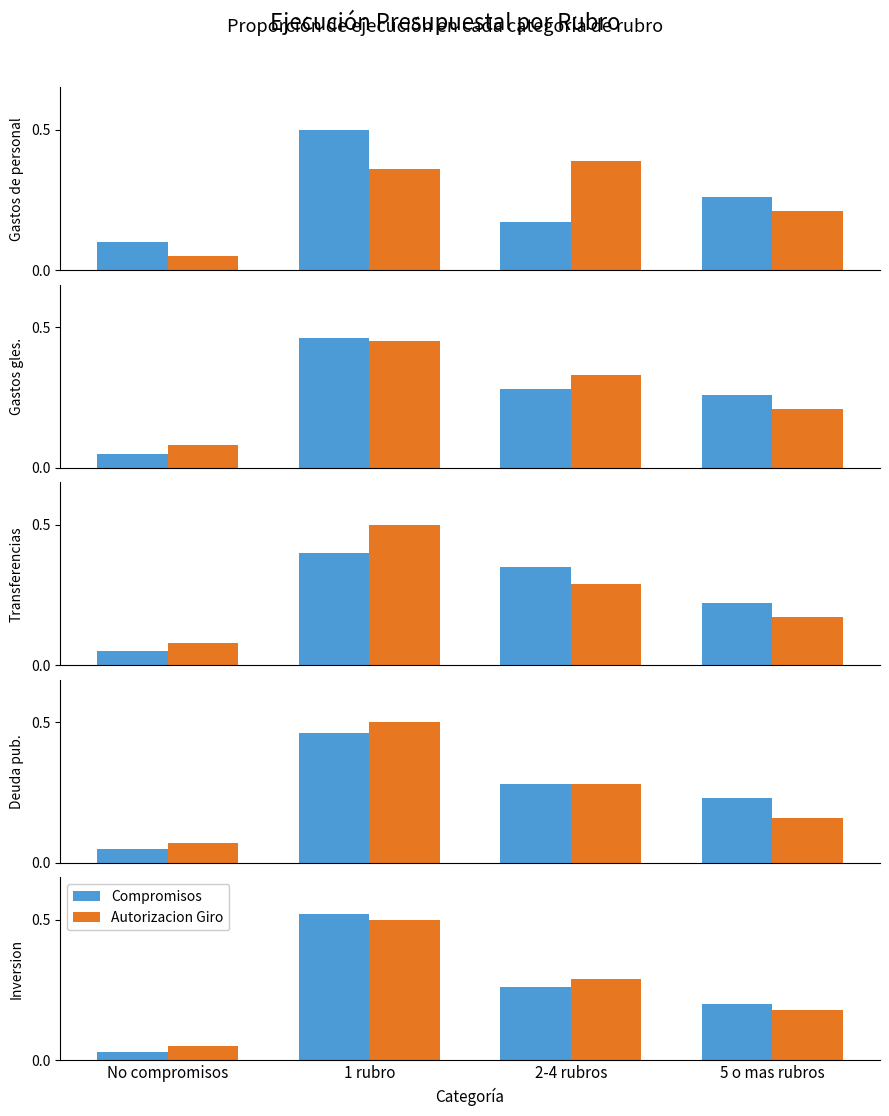

Is the value of Compromisos at No compromisos greater than the value of Autorizacion Giro at 2-4 rubros?

No